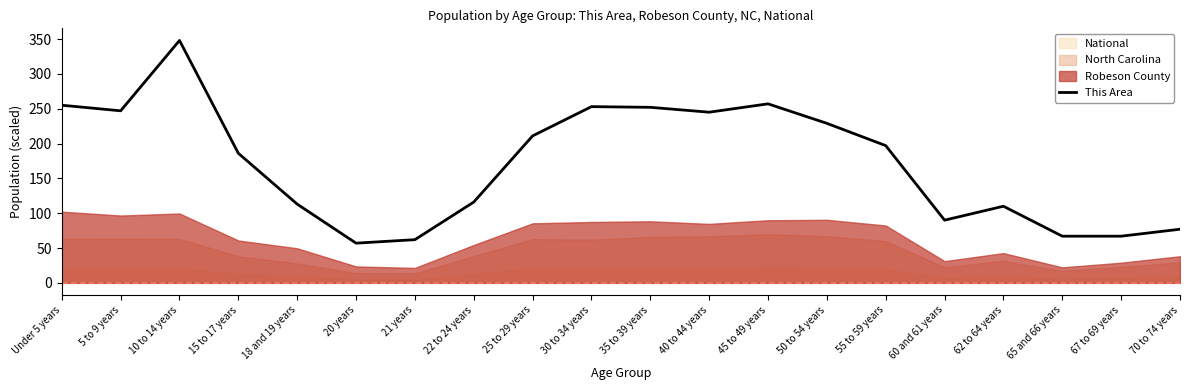

What is the maximum value shown in the chart?

348